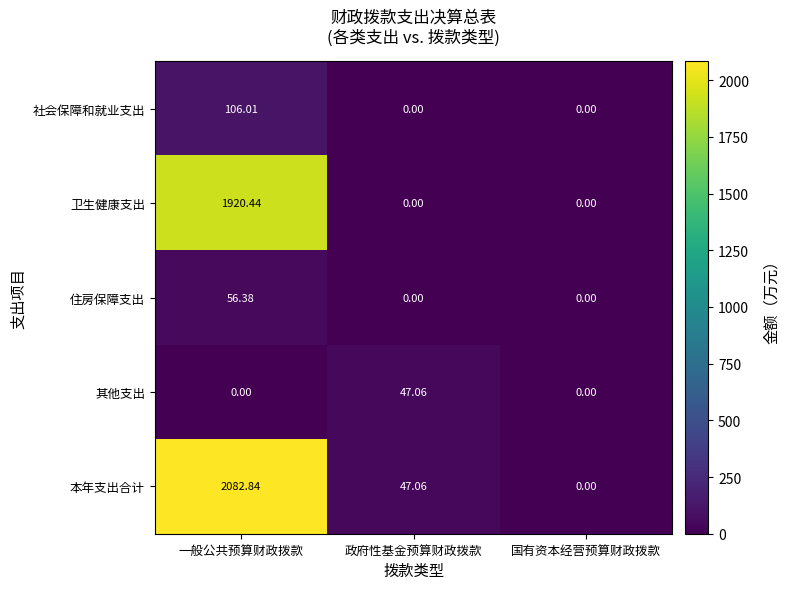

Which category has the highest value in the 住房保障支出 series?

一般公共预算财政拨款